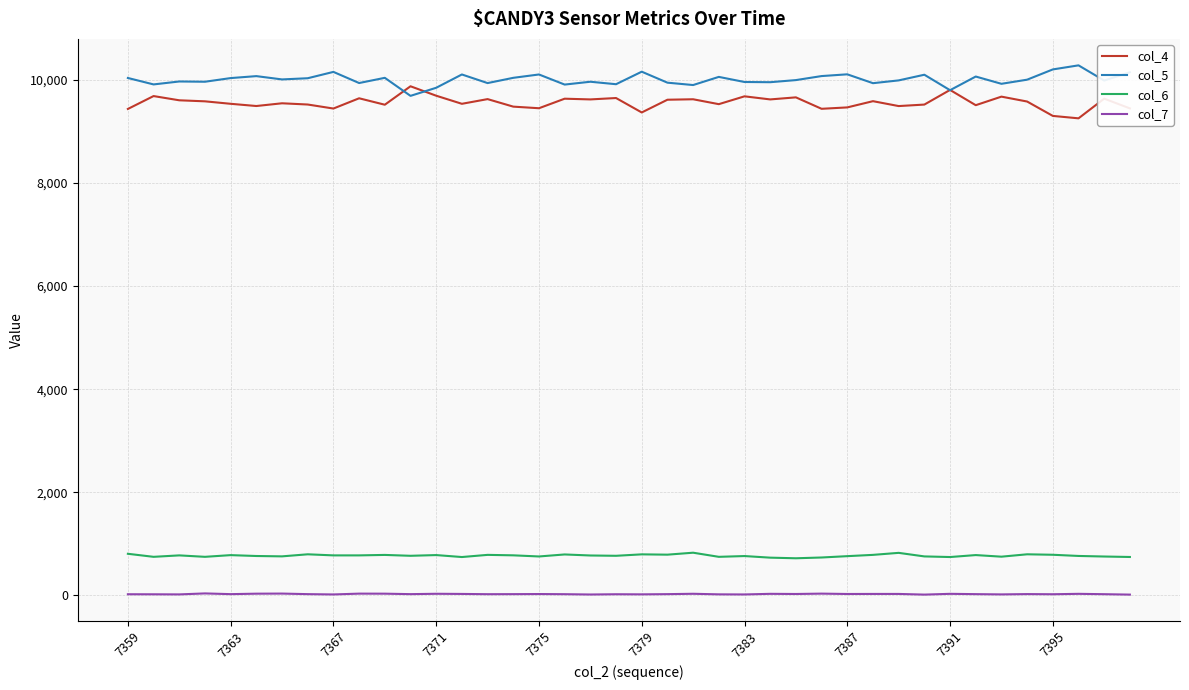

True or false: col_7 and col_4 cross at least once.

False